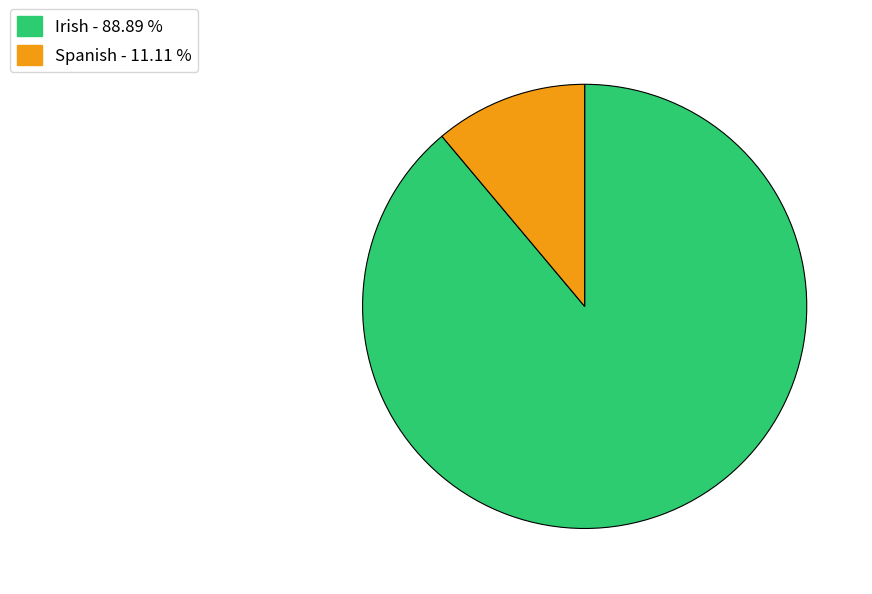

Between Irish and Spanish, which is larger?

Irish